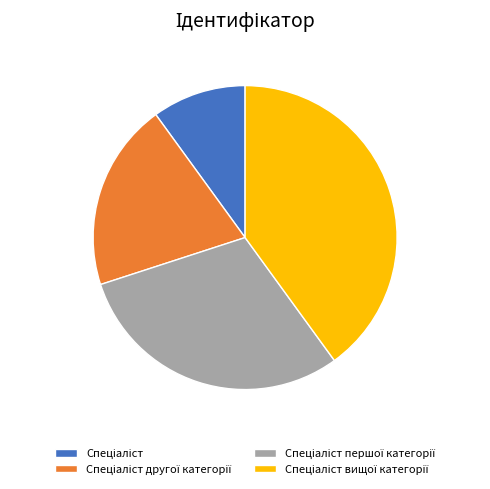

Is there a majority slice in this chart?

No